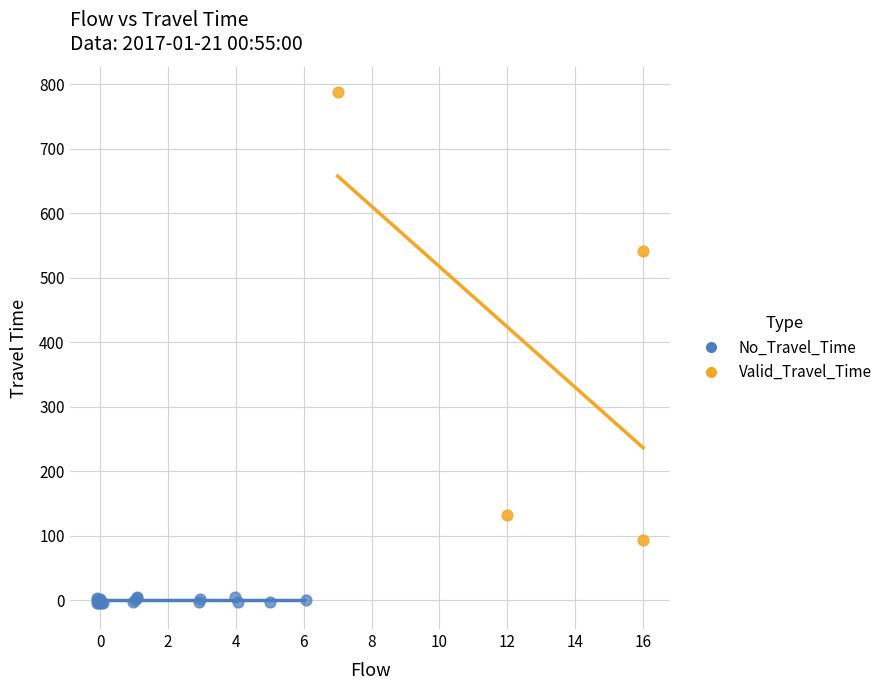

Which series contains the lowest Y value?

No_Travel_Time